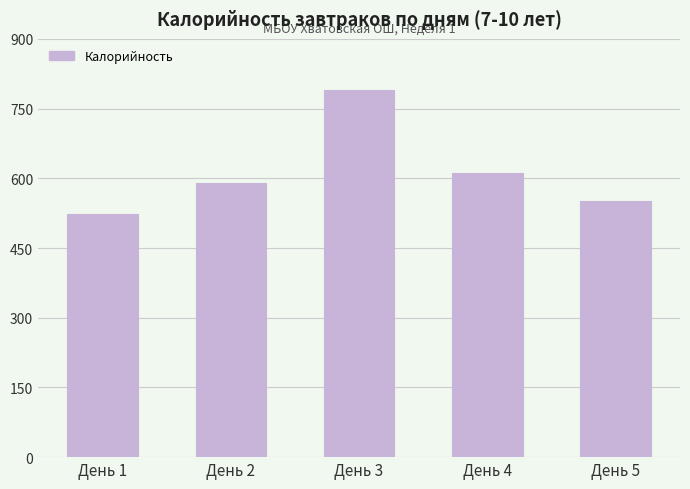

What is the minimum value shown in the chart?

522.2